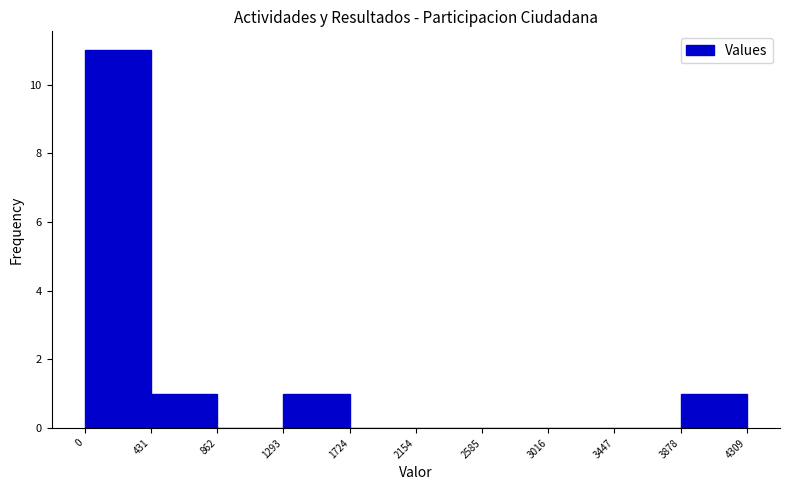

Which range on the x-axis has the tallest bar?

0 to 431